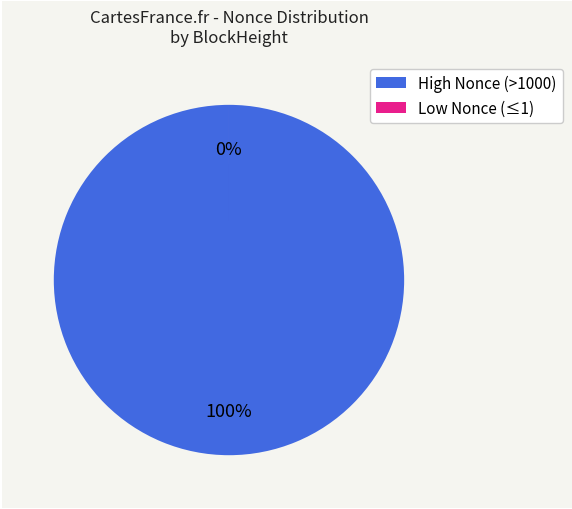

Does any single category account for the majority?

Yes